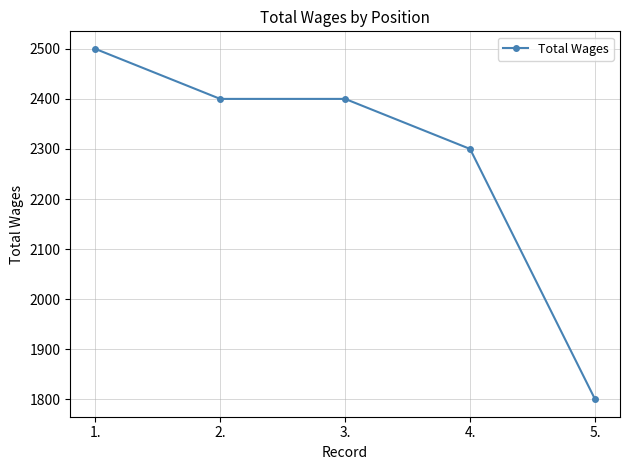

At which label is the value closest to 2150?

4.